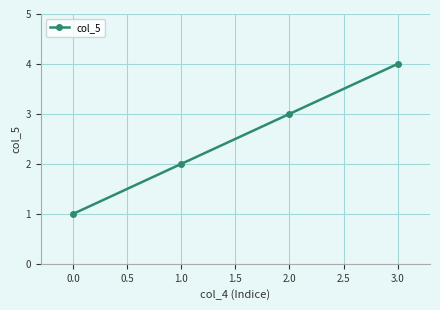

What is the difference between the maximum and minimum values?

3